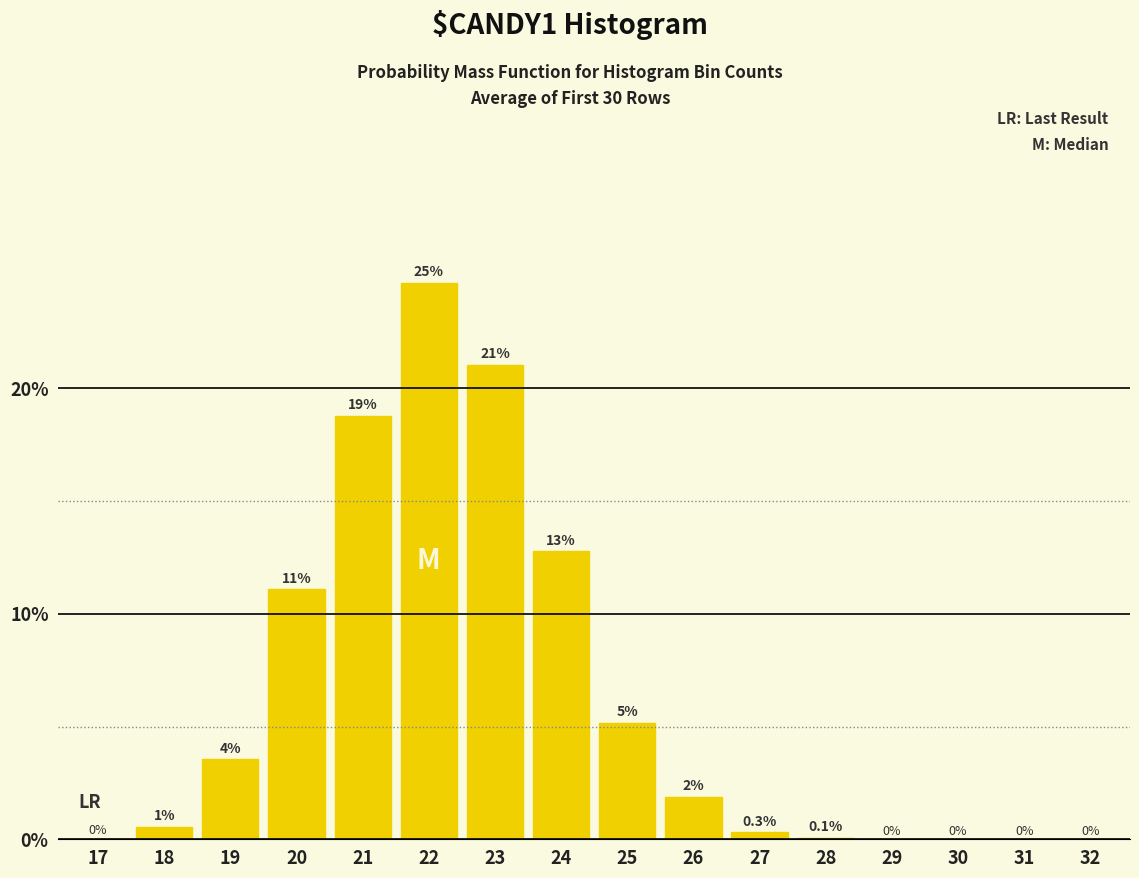

Is it true that the value at 32 is 10.9?

False